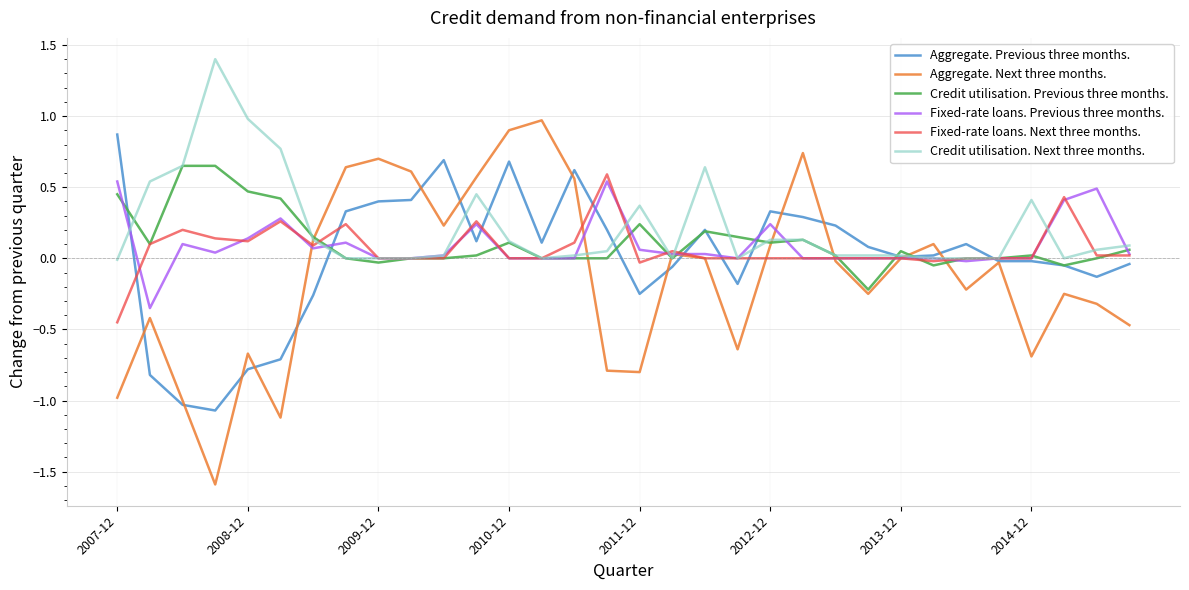

What is the smallest value displayed?

-1.6